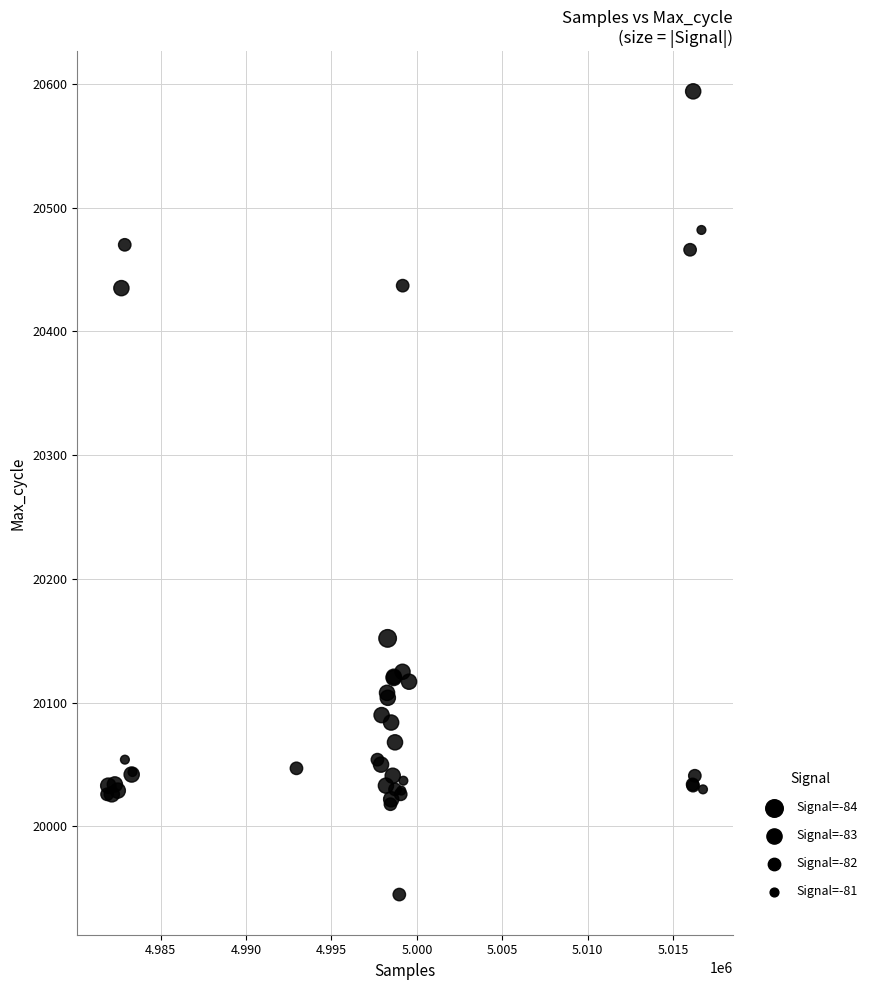

What Y value in the scatter plot is closest to 20269?

20152